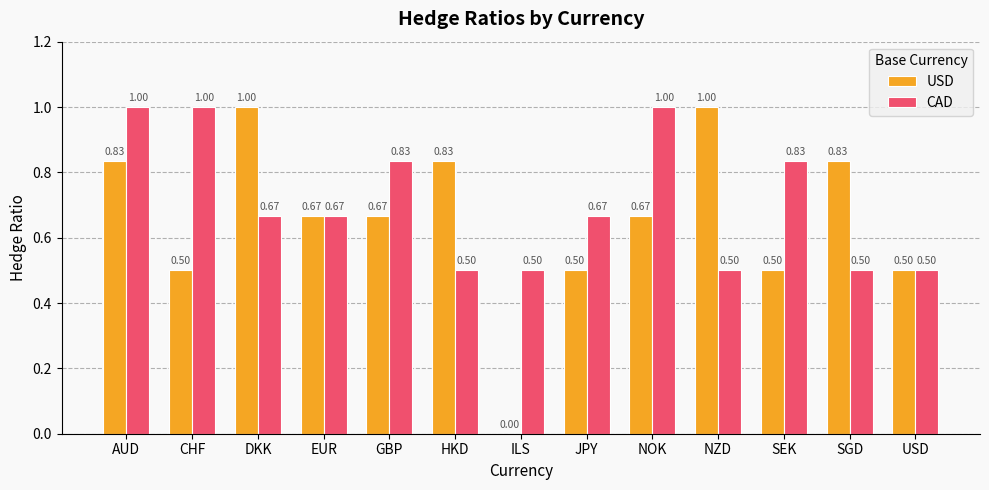

Which series has the largest total across all categories?

CAD